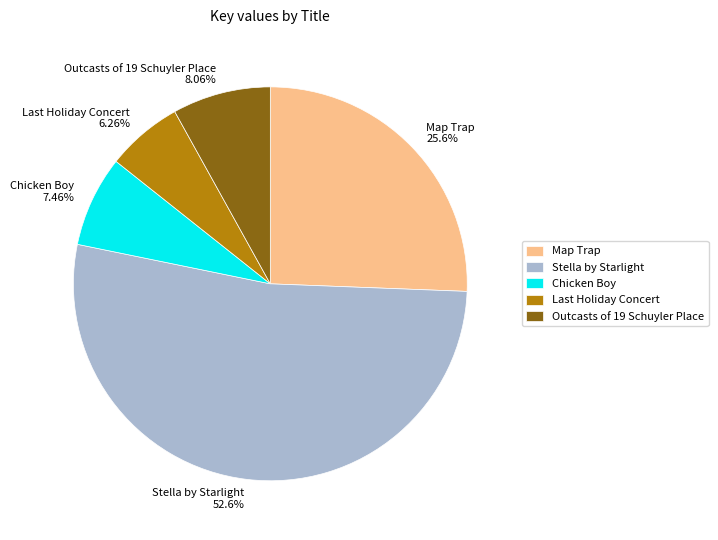

How many segments does this pie chart have?

5